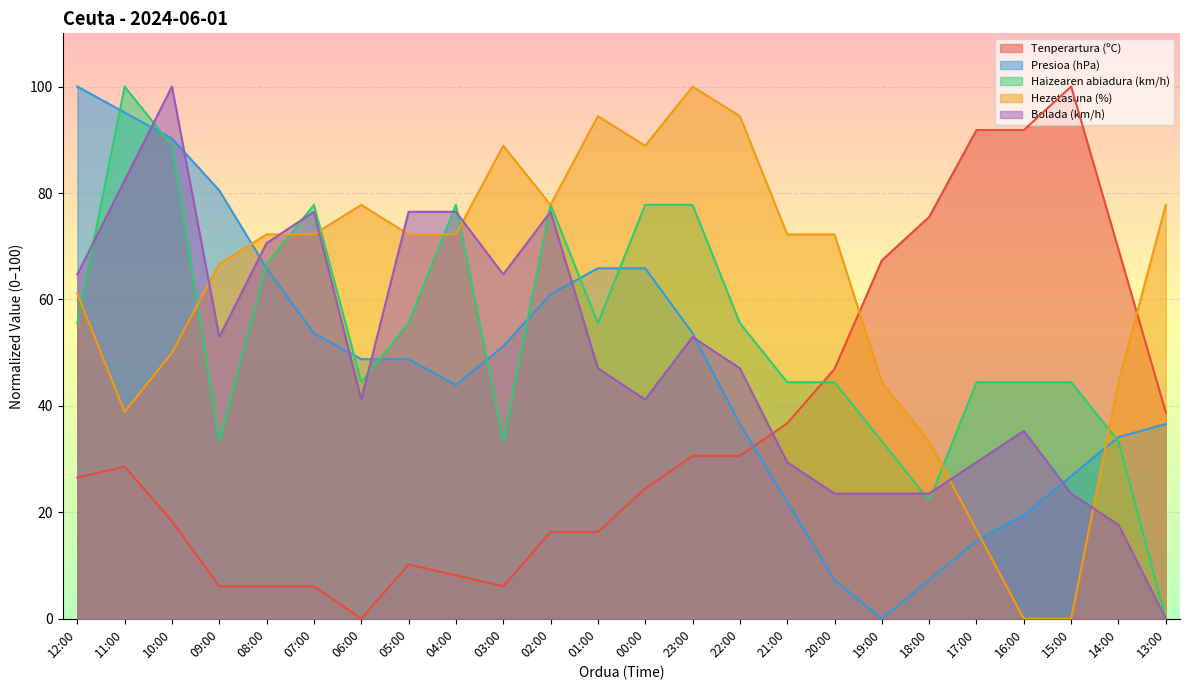

How many times do Bolada (km/h) and Haizearen abiadura (km/h) cross each other?

9